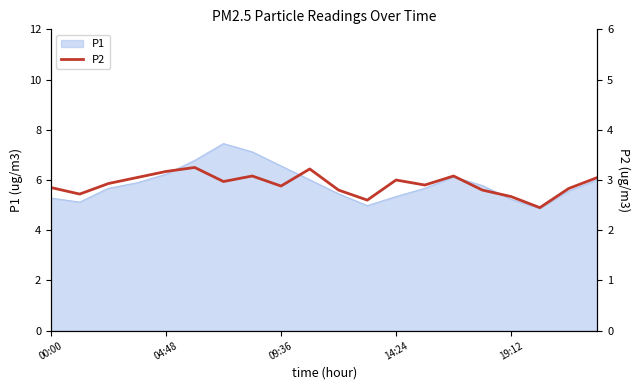

What is the lowest value of the P1 series?

4.9